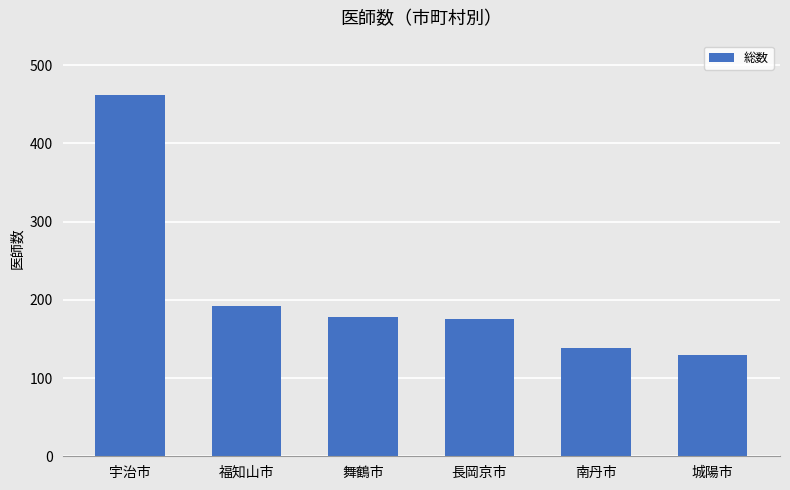

What is the smallest value displayed?

129